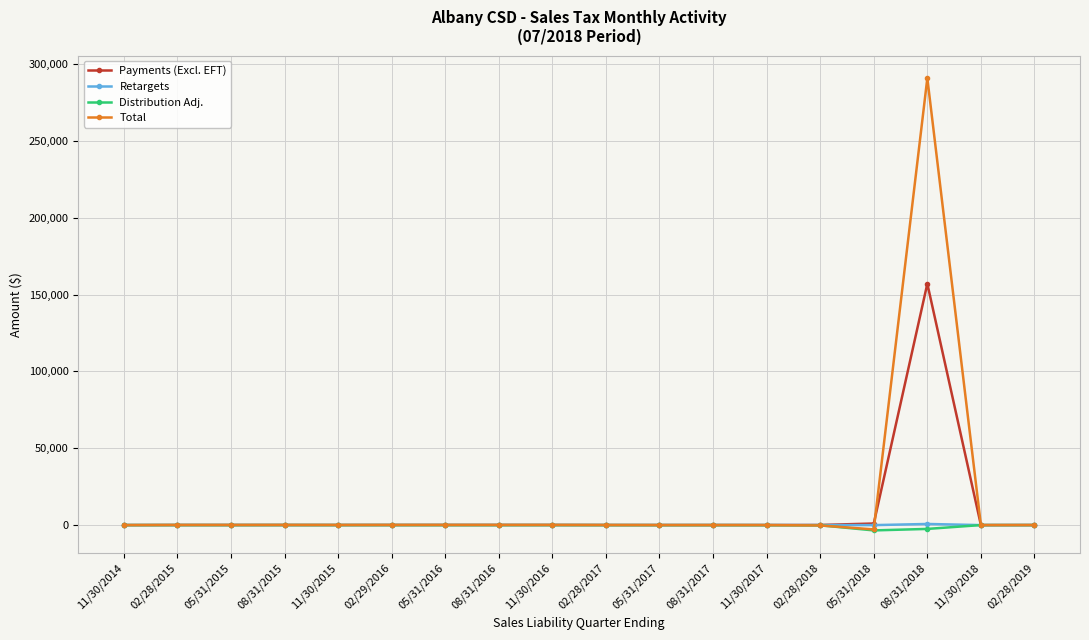

The value of Payments (Excl. EFT) at 08/31/2018 is 157040.2. True or false?

True